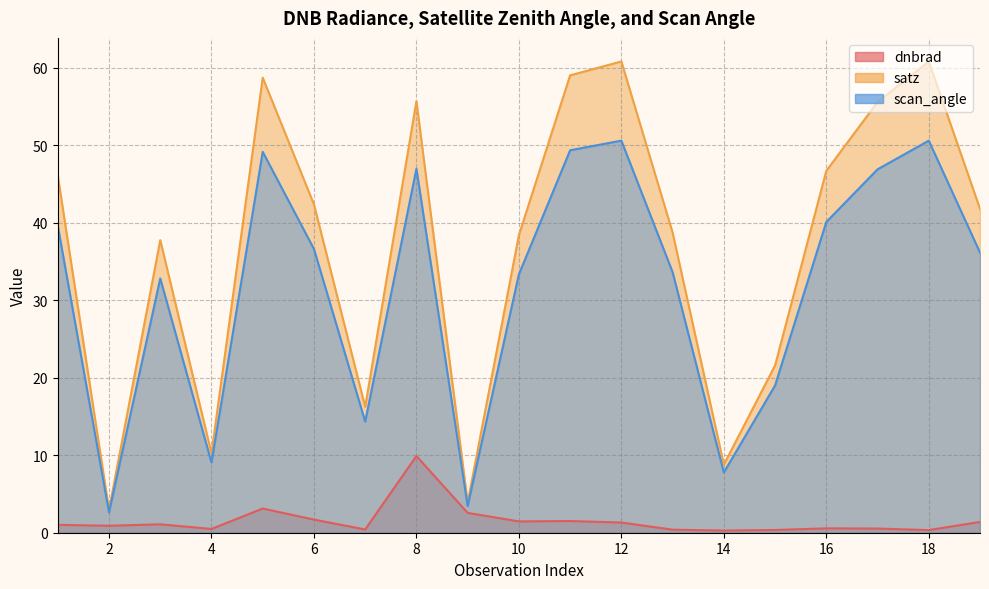

What is the difference between the highest and lowest values at 15?

21.2